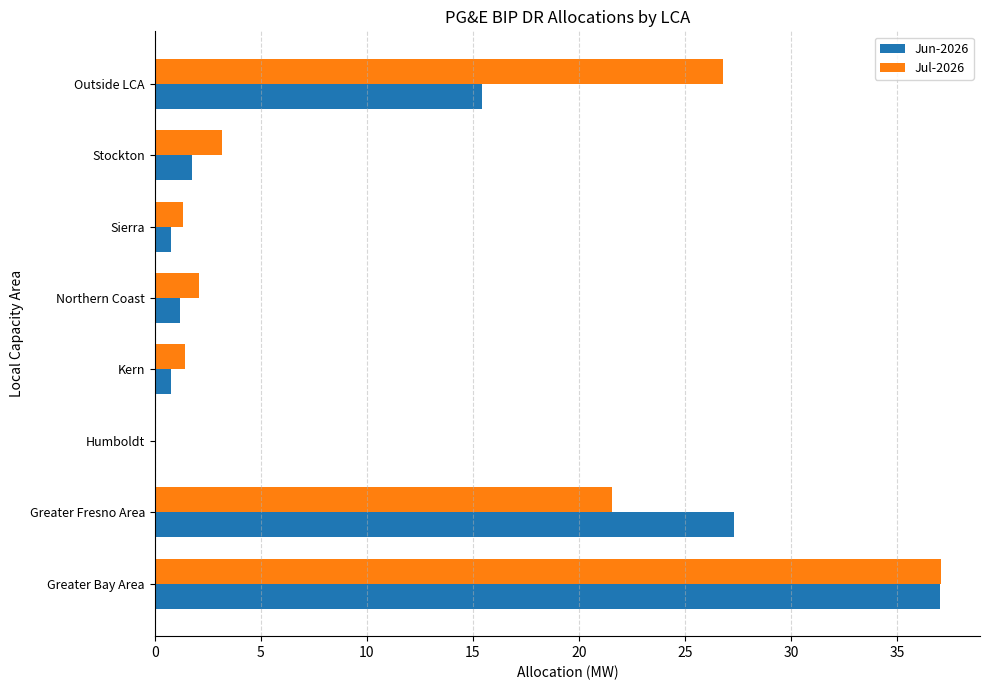

Count the number of categories in the chart.

8